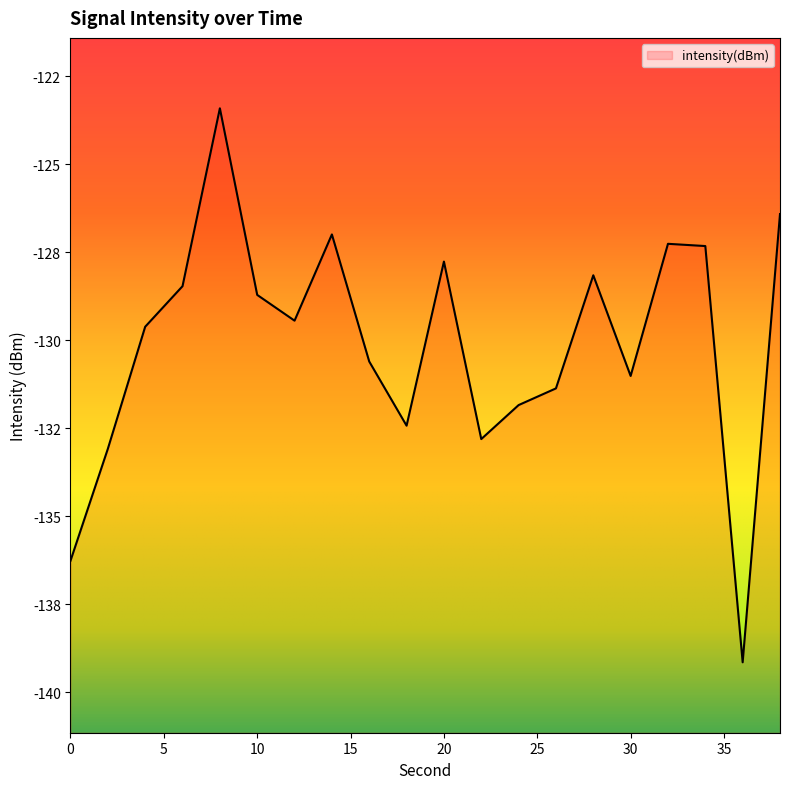

How many lines are shown in the chart?

1